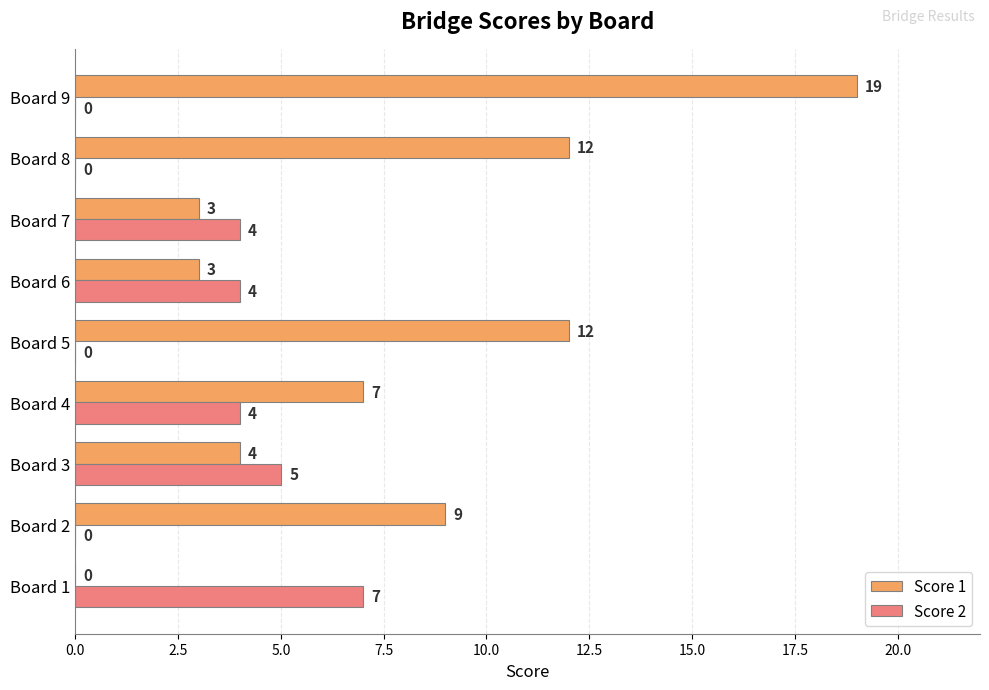

What is the sum of all Score 1 values?

69